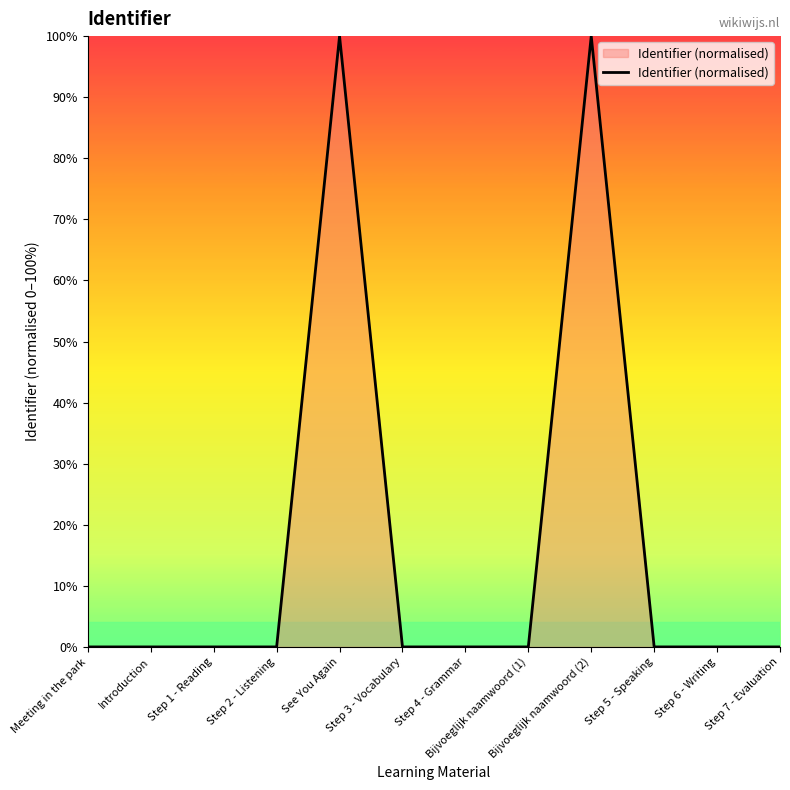

What position from the left is See You Again?

5